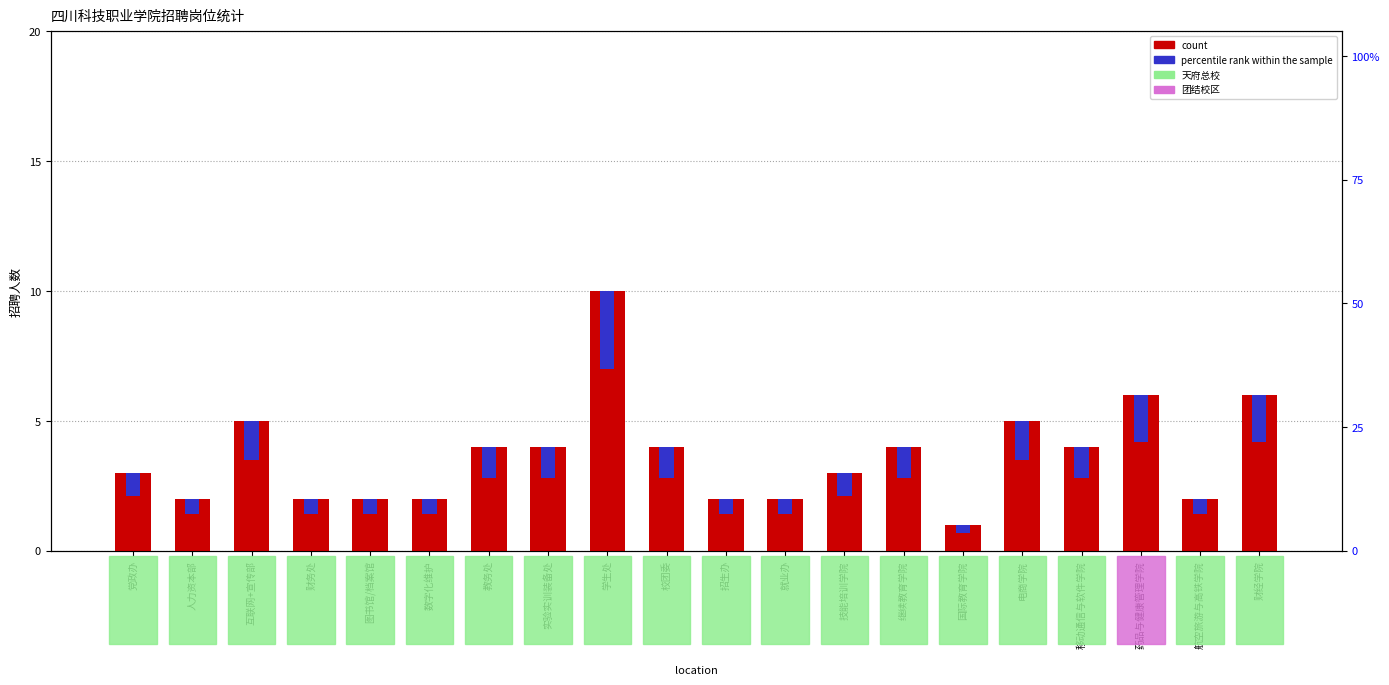

At which label does percentile rank within the sample first exceed 1?

互联网+宣传部